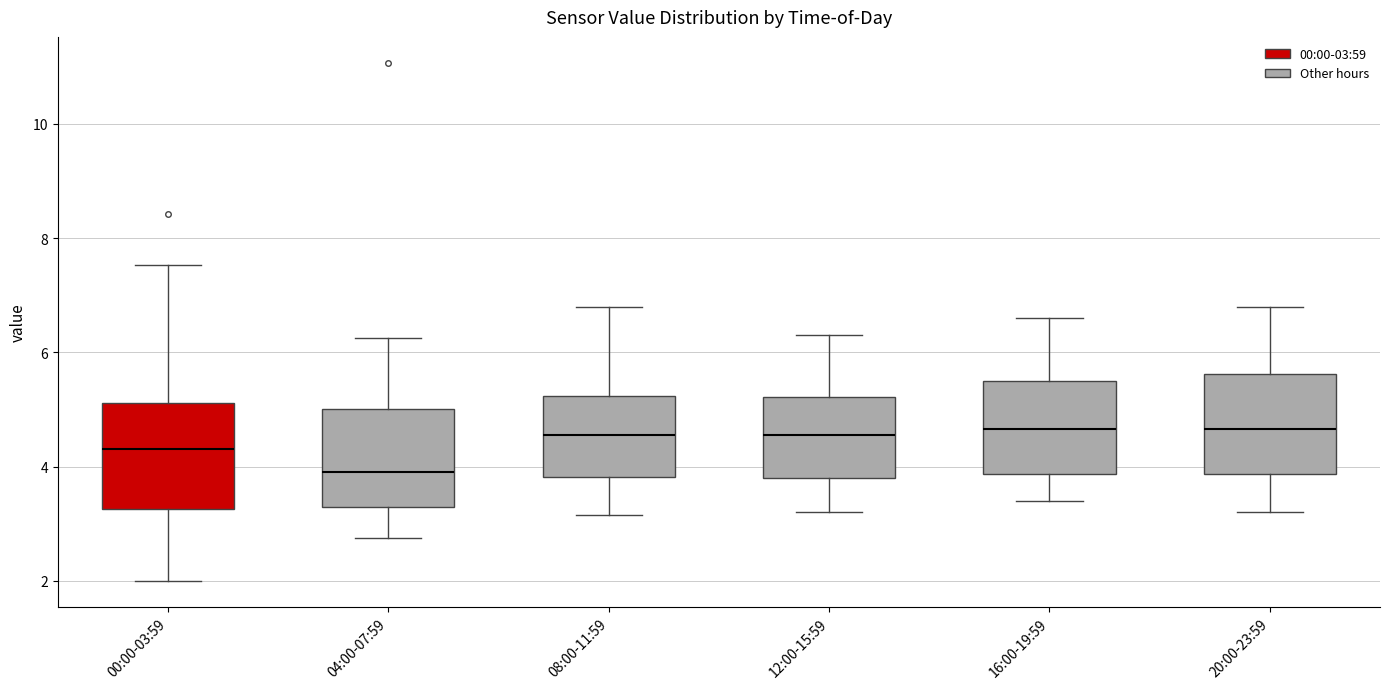

Reading left to right, read every box against the y-axis: the position of its median line, the range the box covers, and the ends of its whiskers. The values are not printed on the chart, so give them approximately, as read against the axis.

00:00-03:59: median 4.4, box 3.2 to 5.2, whiskers 2.0 to 7.6
04:00-07:59: median 4.0, box 3.2 to 5.0, whiskers 2.8 to 6.2
08:00-11:59: median 4.6, box 3.8 to 5.2, whiskers 3.2 to 6.8
12:00-15:59: median 4.6, box 3.8 to 5.2, whiskers 3.2 to 6.4
16:00-19:59: median 4.6, box 3.8 to 5.6, whiskers 3.4 to 6.6
20:00-23:59: median 4.6, box 3.8 to 5.6, whiskers 3.2 to 6.8